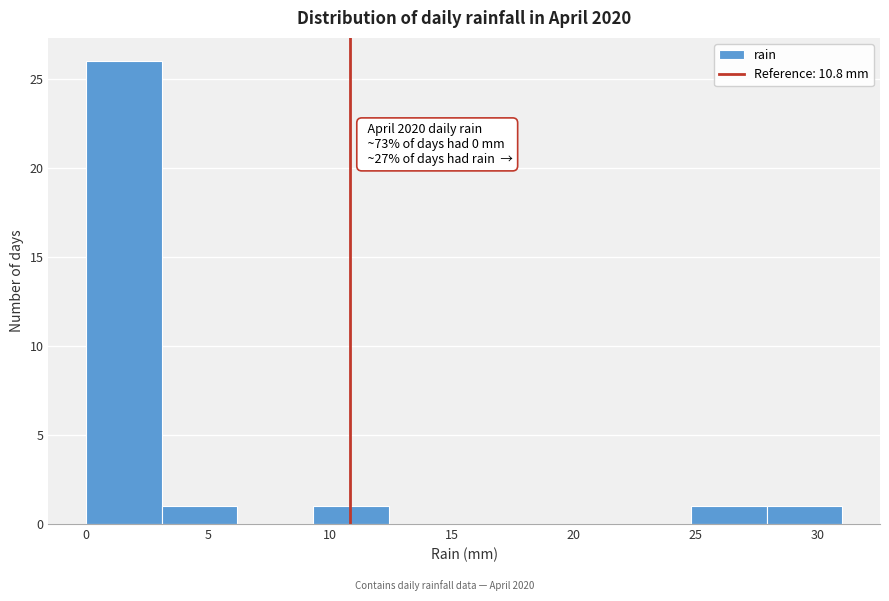

Which range on the x-axis has the tallest bar?

0.0 to 3.1